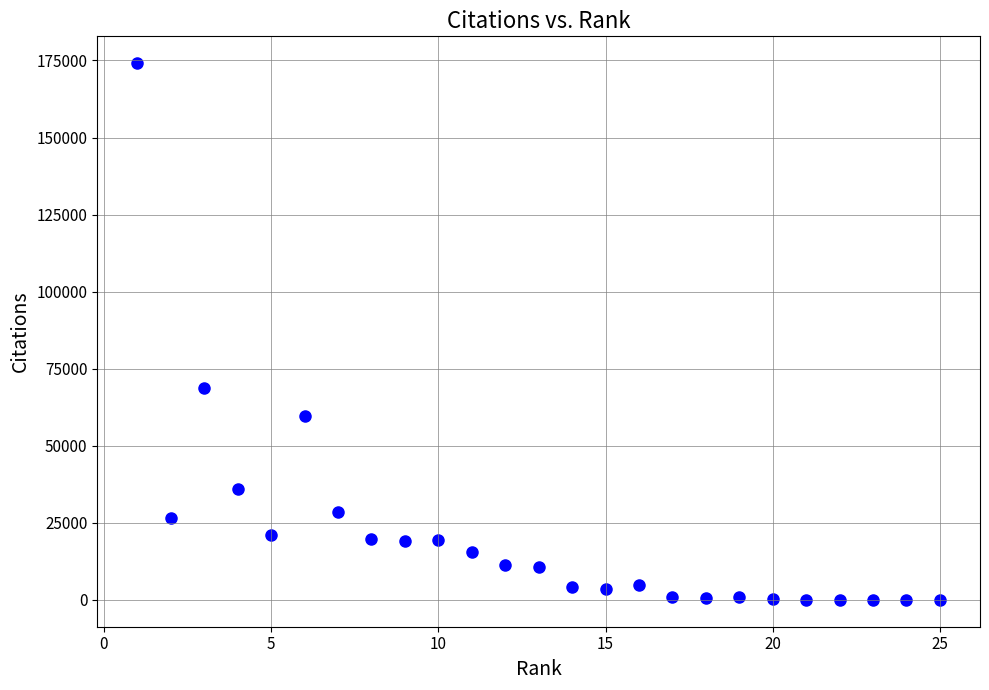

What Y value in the scatter plot is closest to 87061?

68599